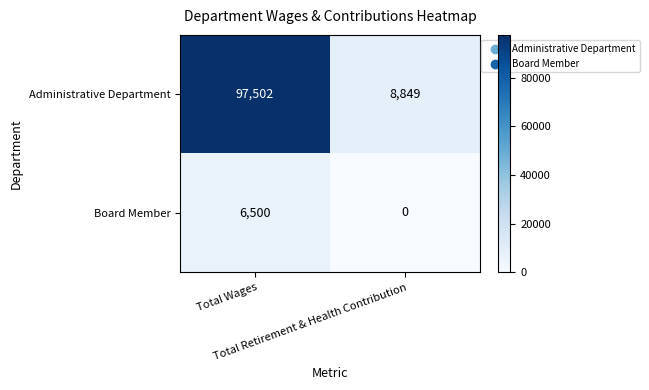

What is the difference between the maximum and minimum values in the Administrative Department series?

88653